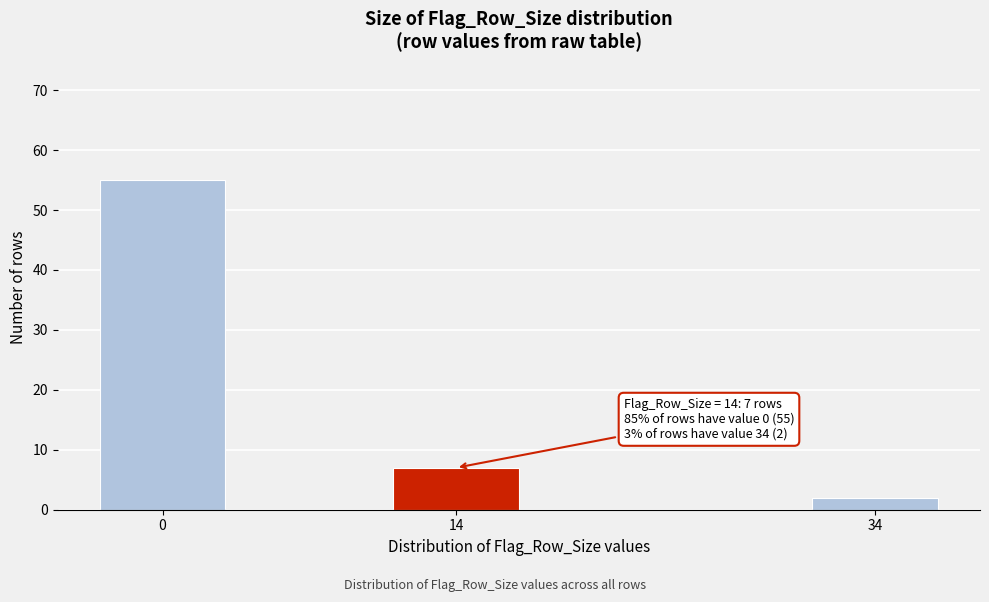

Reading right to left, list all the values displayed in this chart.

34=2	14=7	0=55